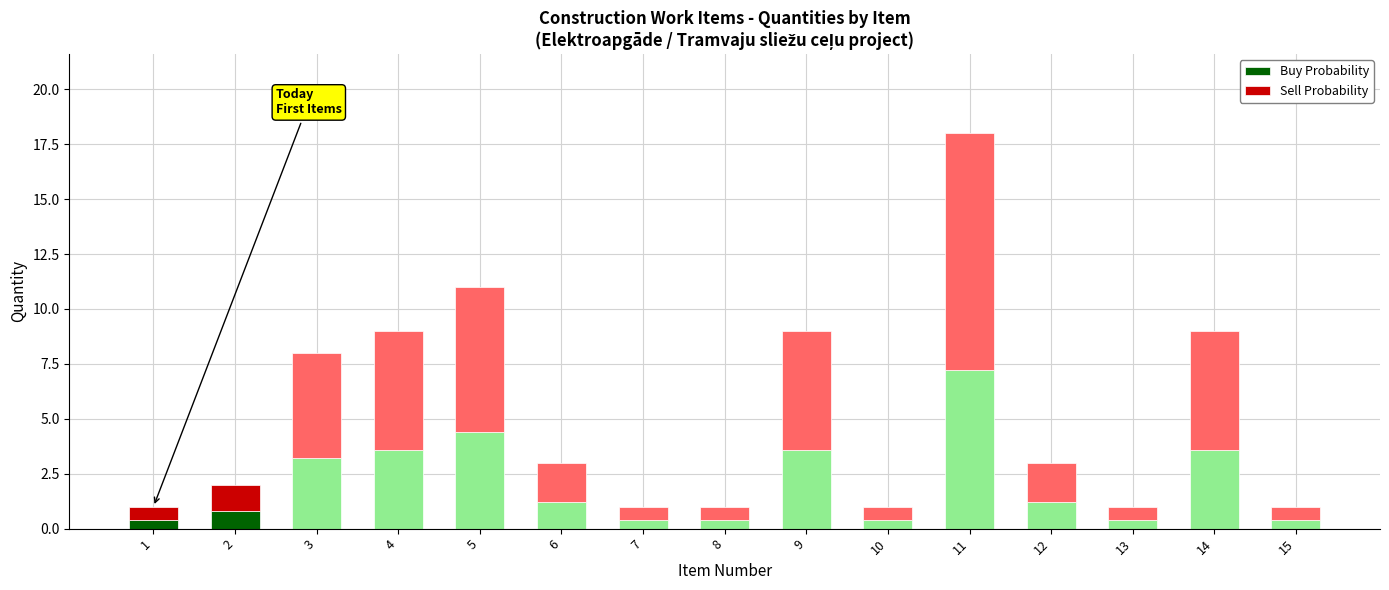

At which category is the sum across all series the highest?

11